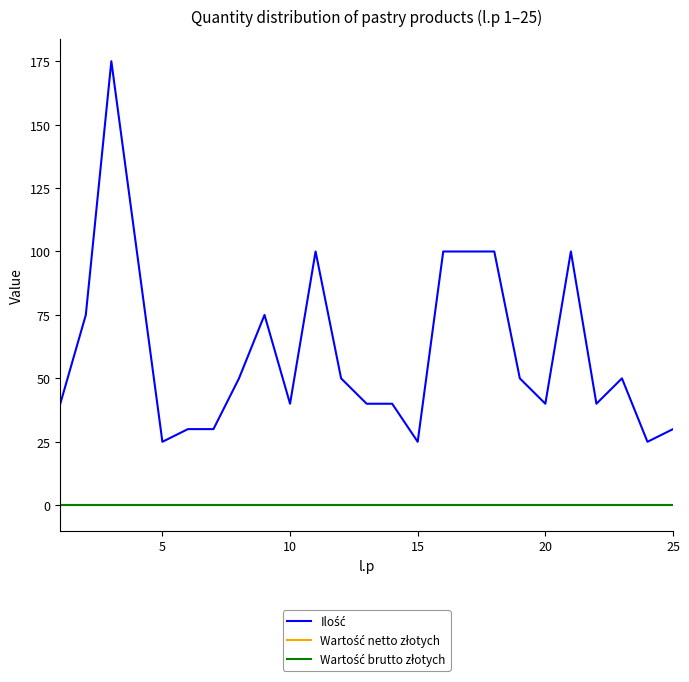

Does the chart have visible grid lines?

No